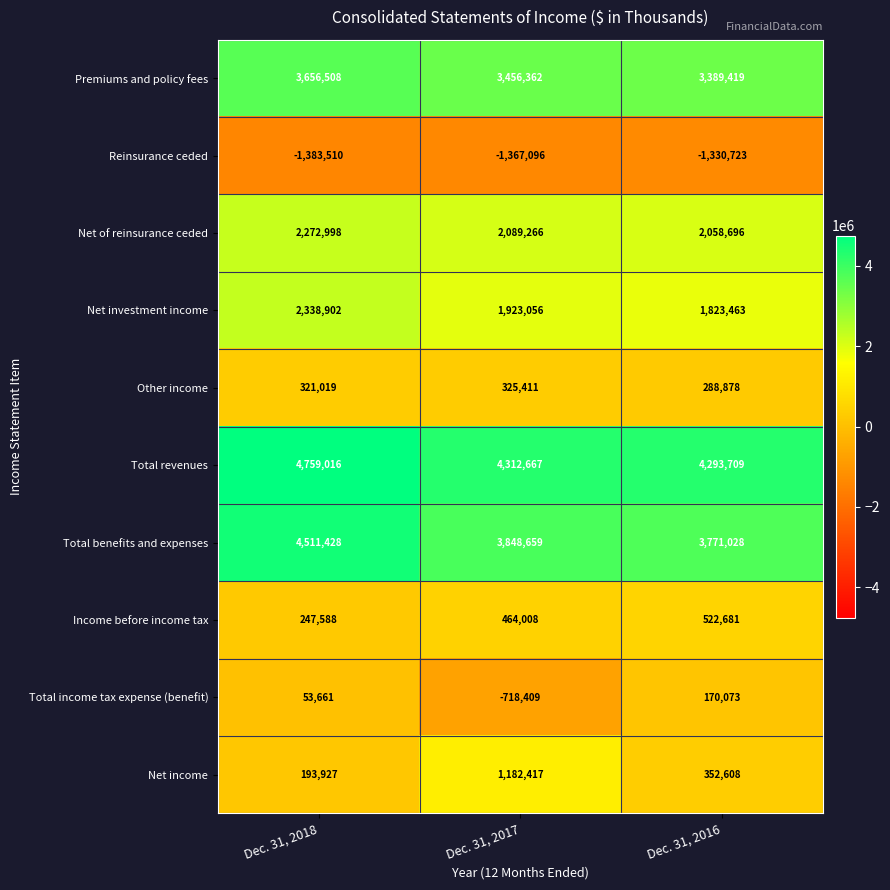

Reading left to right, transcribe all the data shown in this chart.

Premiums and policy fees: Dec. 31, 2018=3656508	Dec. 31, 2017=3456362	Dec. 31, 2016=3389419
Reinsurance ceded: Dec. 31, 2018=-1383510	Dec. 31, 2017=-1367096	Dec. 31, 2016=-1330723
Net of reinsurance ceded: Dec. 31, 2018=2272998	Dec. 31, 2017=2089266	Dec. 31, 2016=2058696
Net investment income: Dec. 31, 2018=2338902	Dec. 31, 2017=1923056	Dec. 31, 2016=1823463
Other income: Dec. 31, 2018=321019	Dec. 31, 2017=325411	Dec. 31, 2016=288878
Total revenues: Dec. 31, 2018=4759016	Dec. 31, 2017=4312667	Dec. 31, 2016=4293709
Total benefits and expenses: Dec. 31, 2018=4511428	Dec. 31, 2017=3848659	Dec. 31, 2016=3771028
Income before income tax: Dec. 31, 2018=247588	Dec. 31, 2017=464008	Dec. 31, 2016=522681
Total income tax expense (benefit): Dec. 31, 2018=53661	Dec. 31, 2017=-718409	Dec. 31, 2016=170073
Net income: Dec. 31, 2018=193927	Dec. 31, 2017=1182417	Dec. 31, 2016=352608